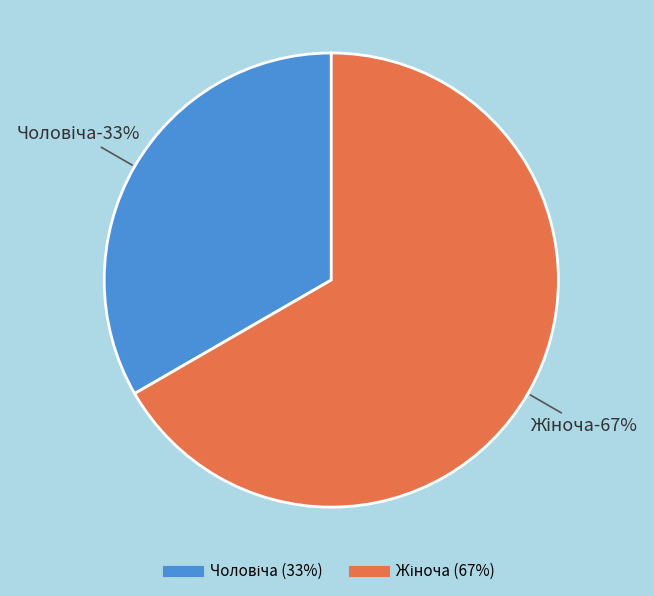

Which slice is the smallest?

Чоловіча